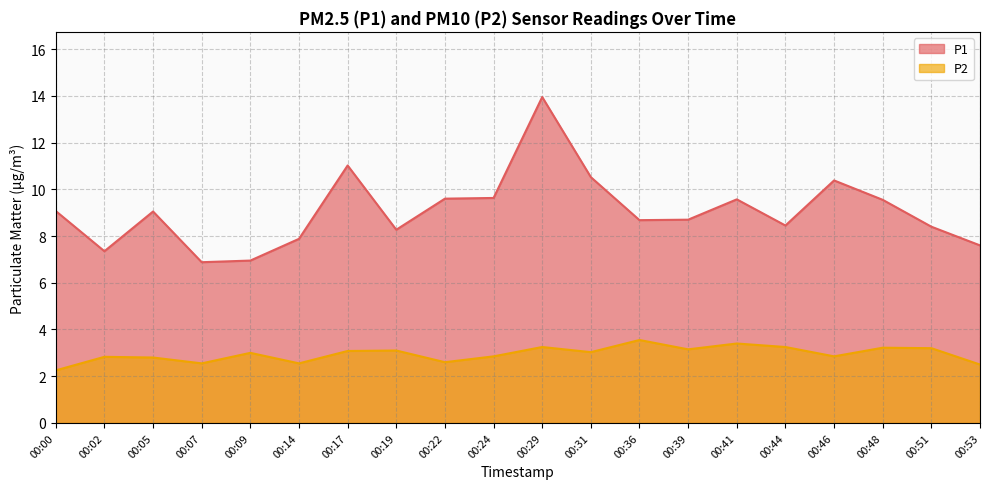

Which category has the highest value in the P2 series?

00:36